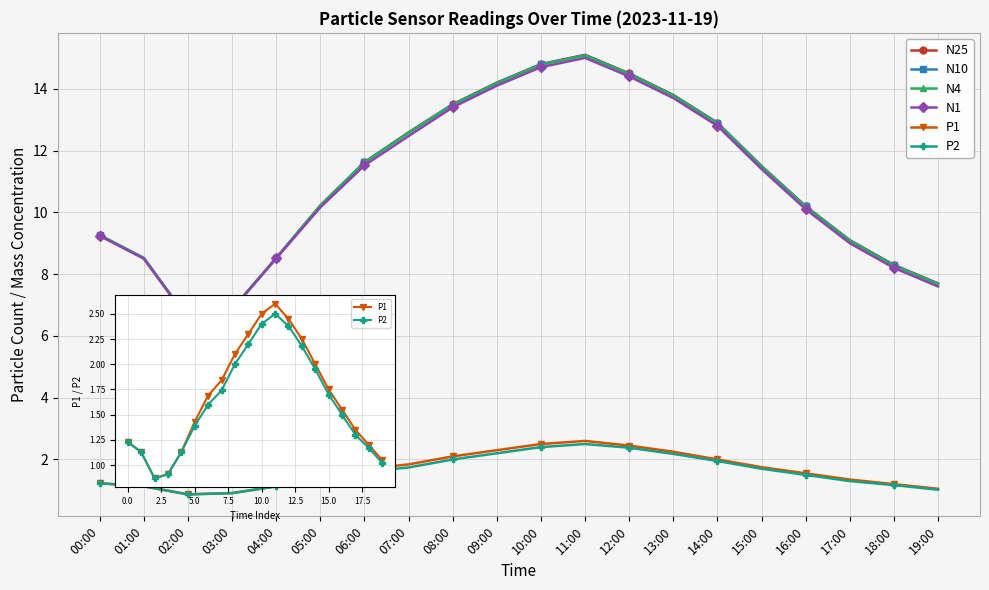

Is this an area chart (filled region under the line)?

No